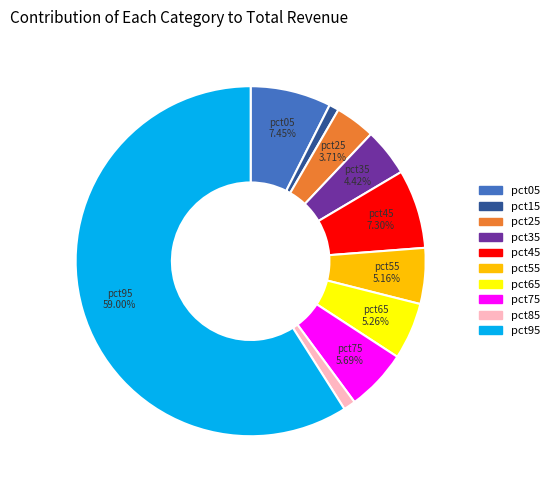

Is it true that pct15 is 1% of the pie?

True